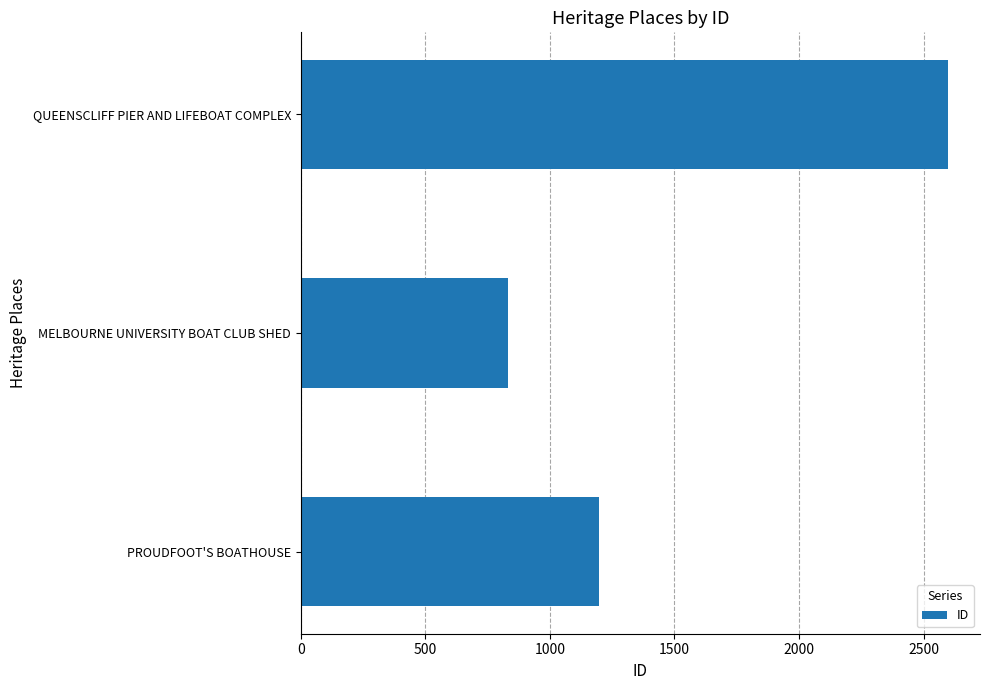

Reading bottom to top, list all the values displayed in this chart.

PROUDFOOT'S BOATHOUSE=1199	MELBOURNE UNIVERSITY BOAT CLUB SHED=831	QUEENSCLIFF PIER AND LIFEBOAT COMPLEX=2596